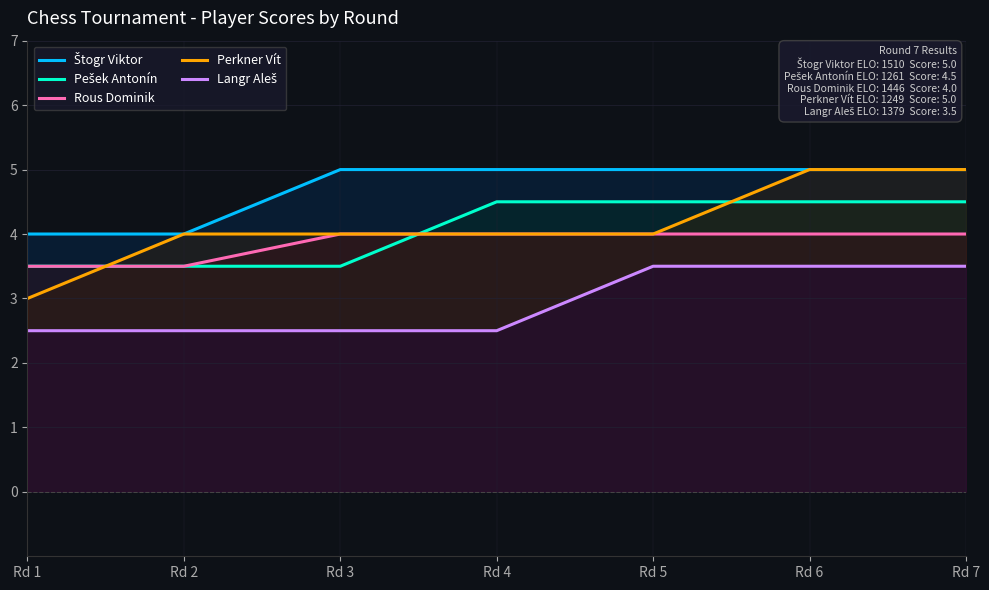

Where is Štogr Viktor nearest to the value 4?

Rd 1